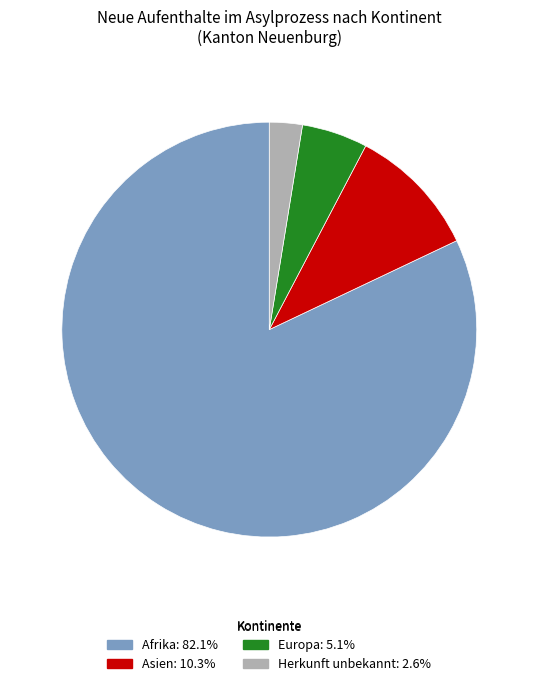

Is there a majority slice in this chart?

Yes